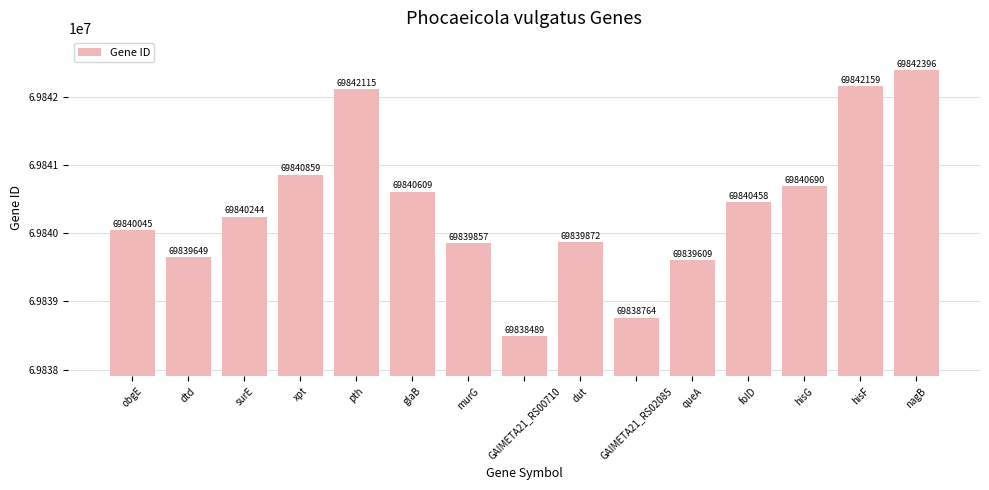

How many values are below 69840244?

7